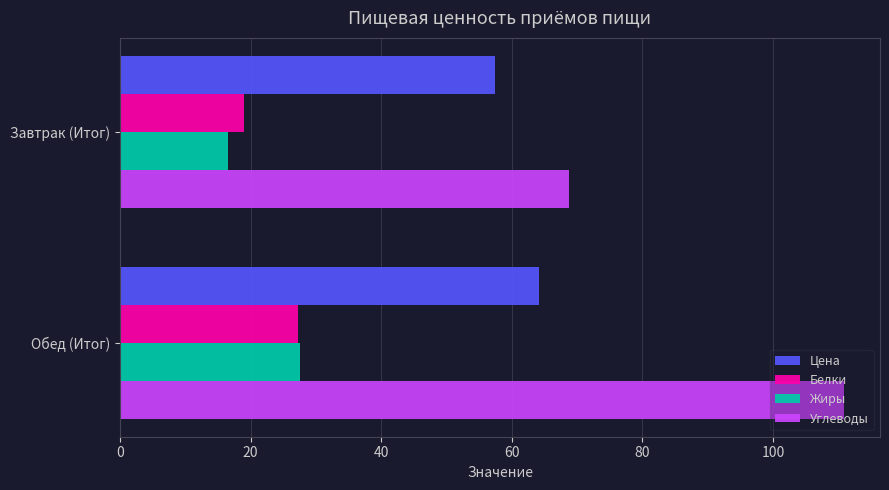

Which series has the largest range (max minus min)?

Углеводы